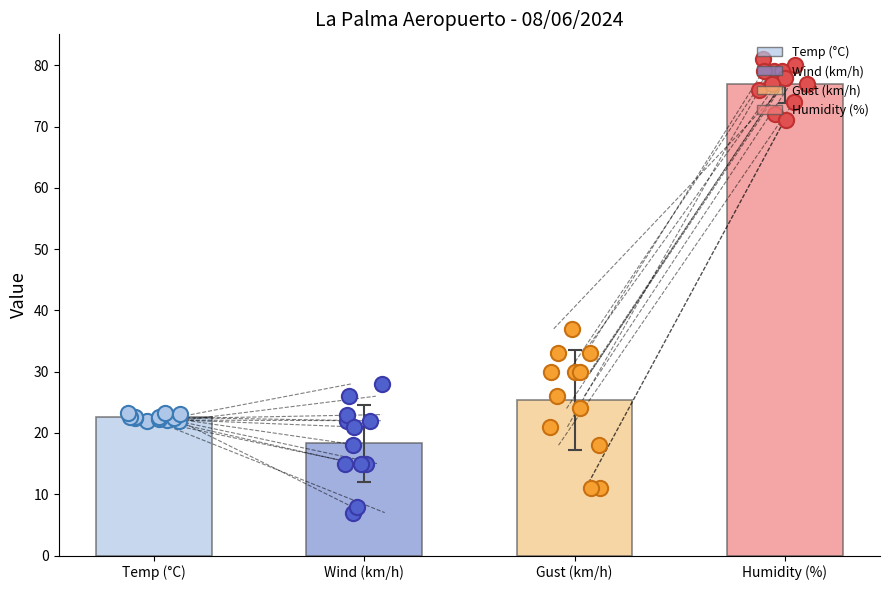

Is the value of Humitat (%) at 18:00 greater than the value of Temperatura (ºC) at 21:00?

Yes